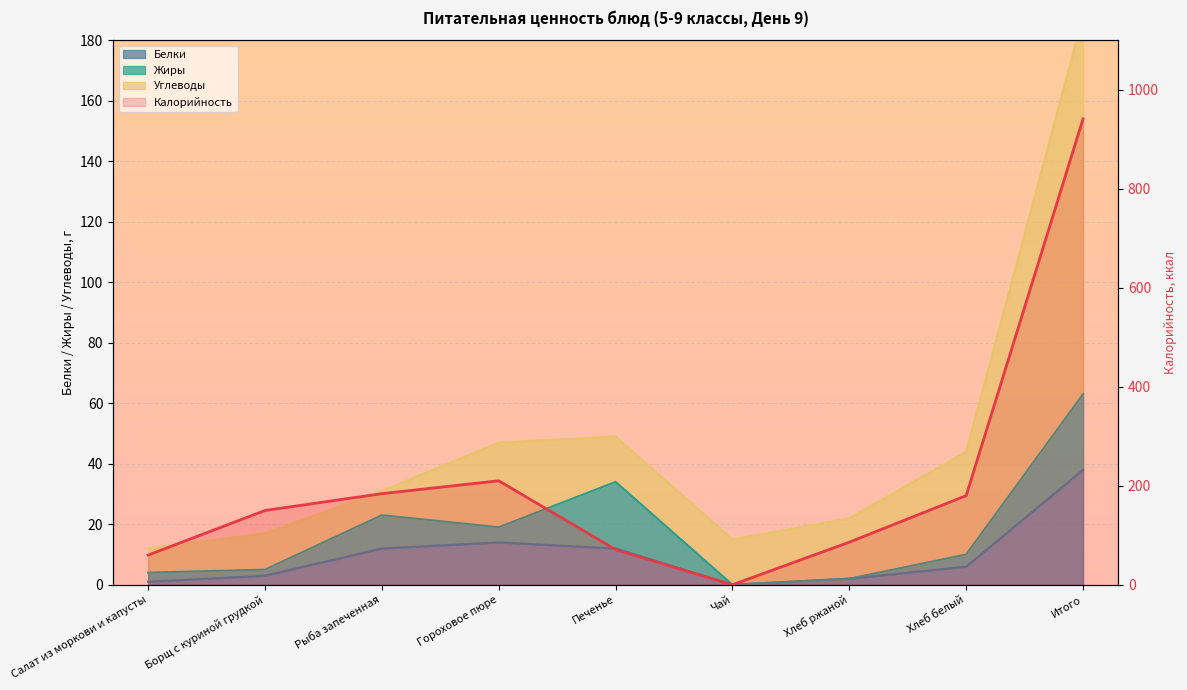

What is the difference between the second highest and second lowest values in the Белки series?

13